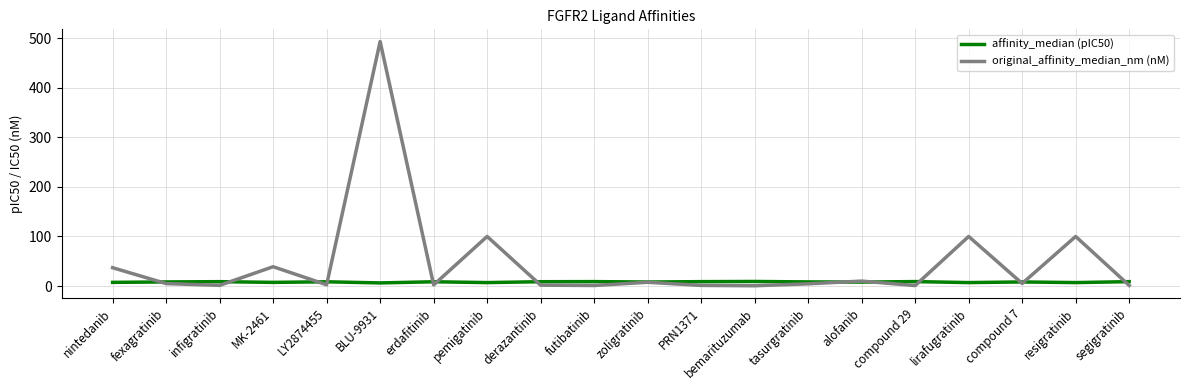

Read the original_affinity_median_nm (nM) value at bemarituzumab.

0.6